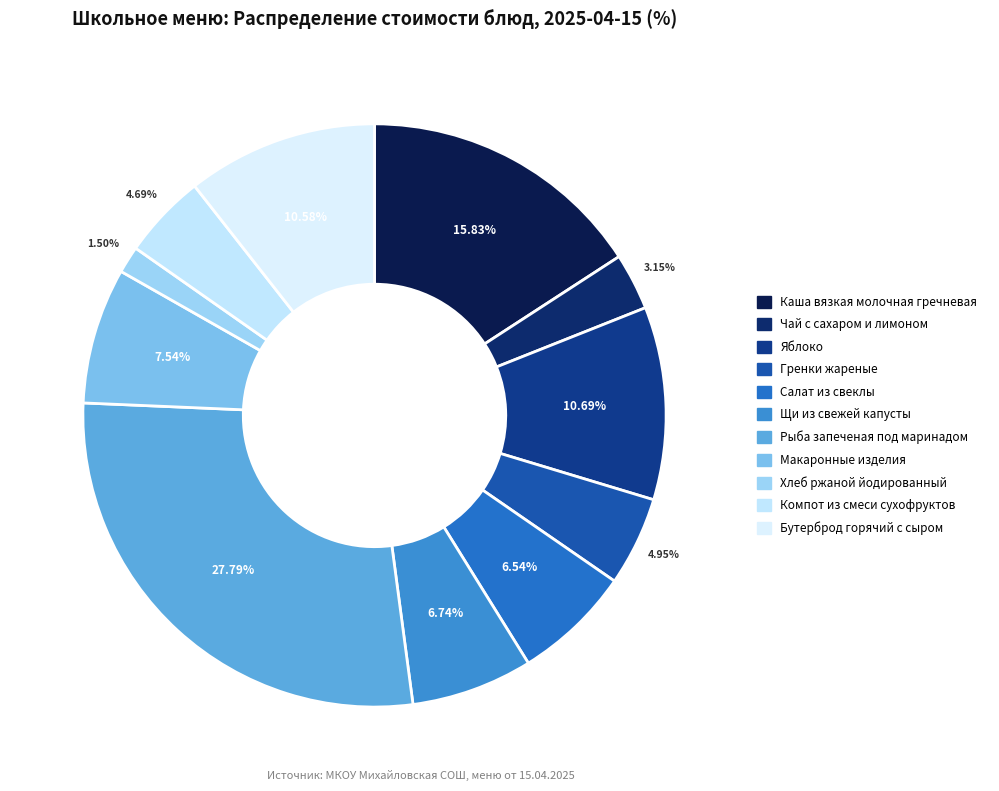

What is the ratio of the value at Каша вязкая молочная гречневая to the value at Бутерброд горячий с сыром?

1.5